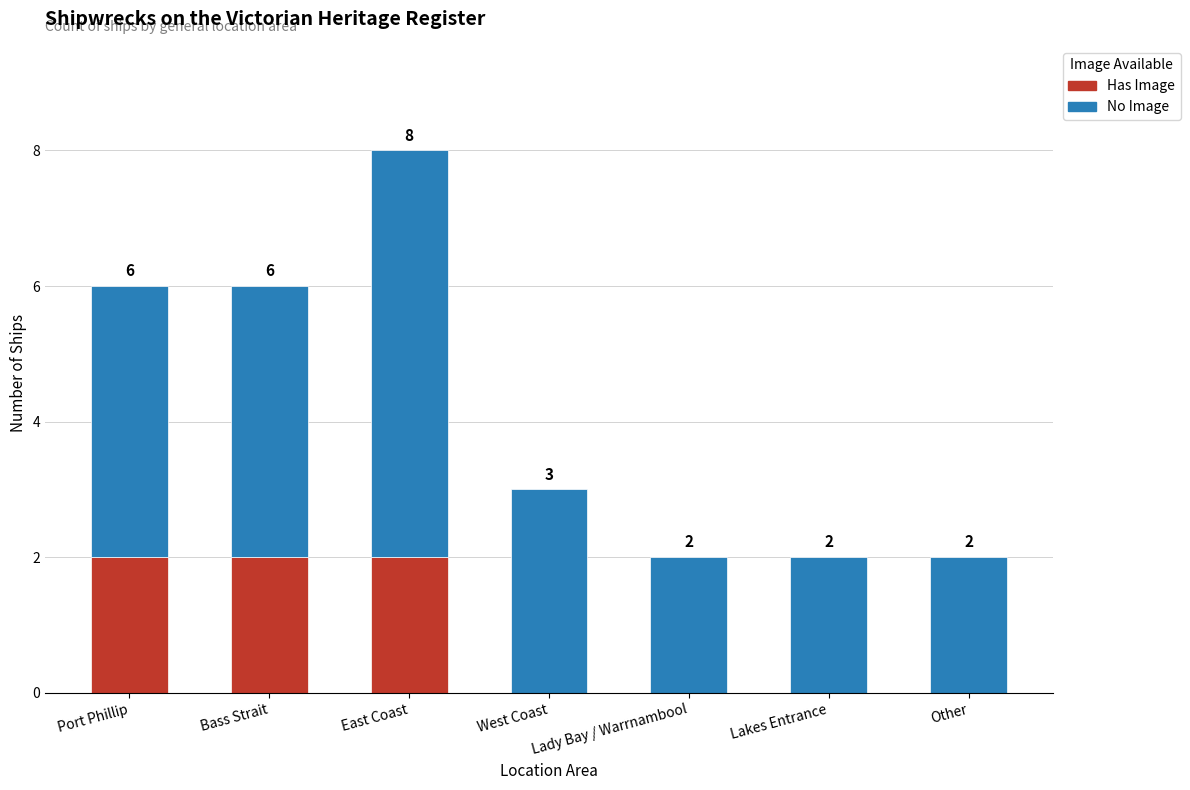

The Has Image series shows 2 at Port Phillip. True or false?

True